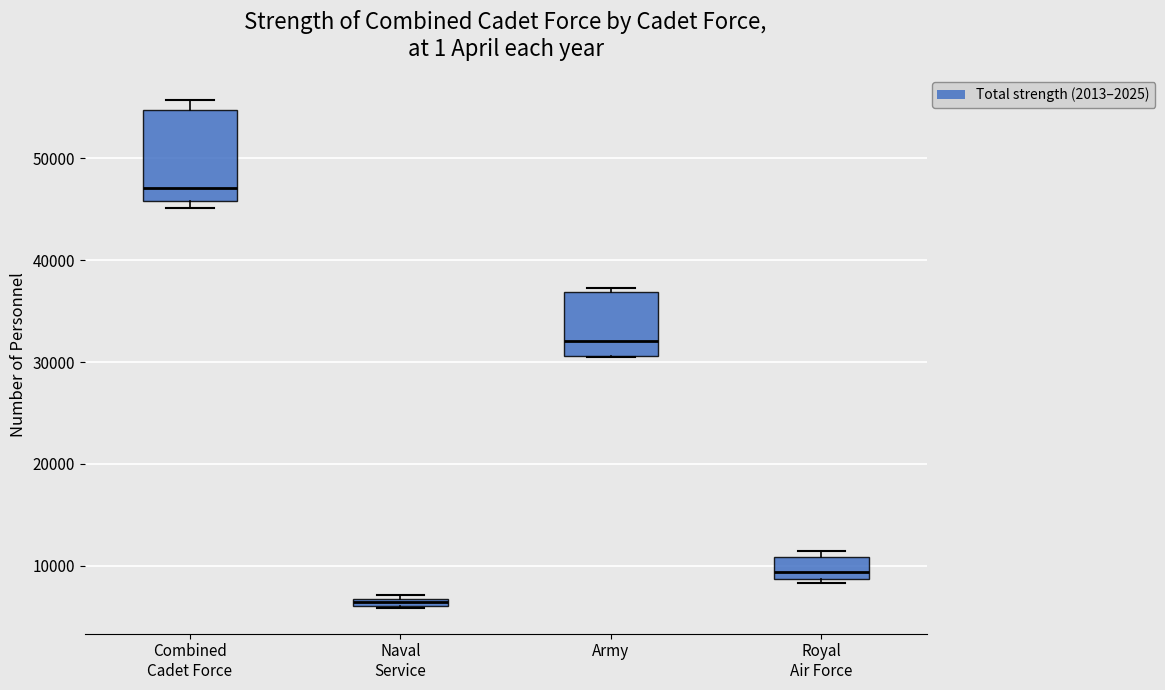

Which box has the highest median line?

Combined Cadet Force